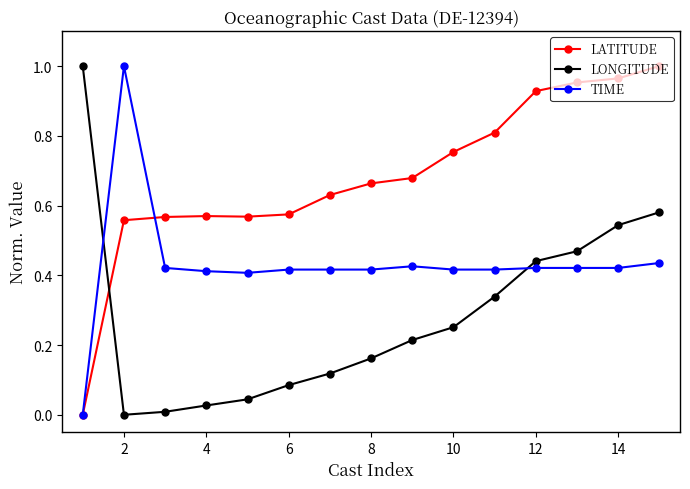

Which series has the largest total across all categories?

LATITUDE